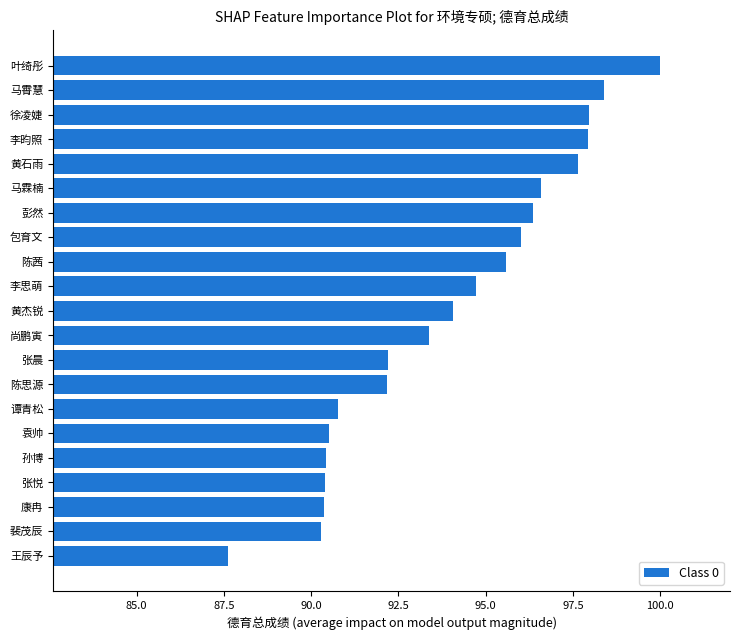

What is the greatest value displayed?

100.0